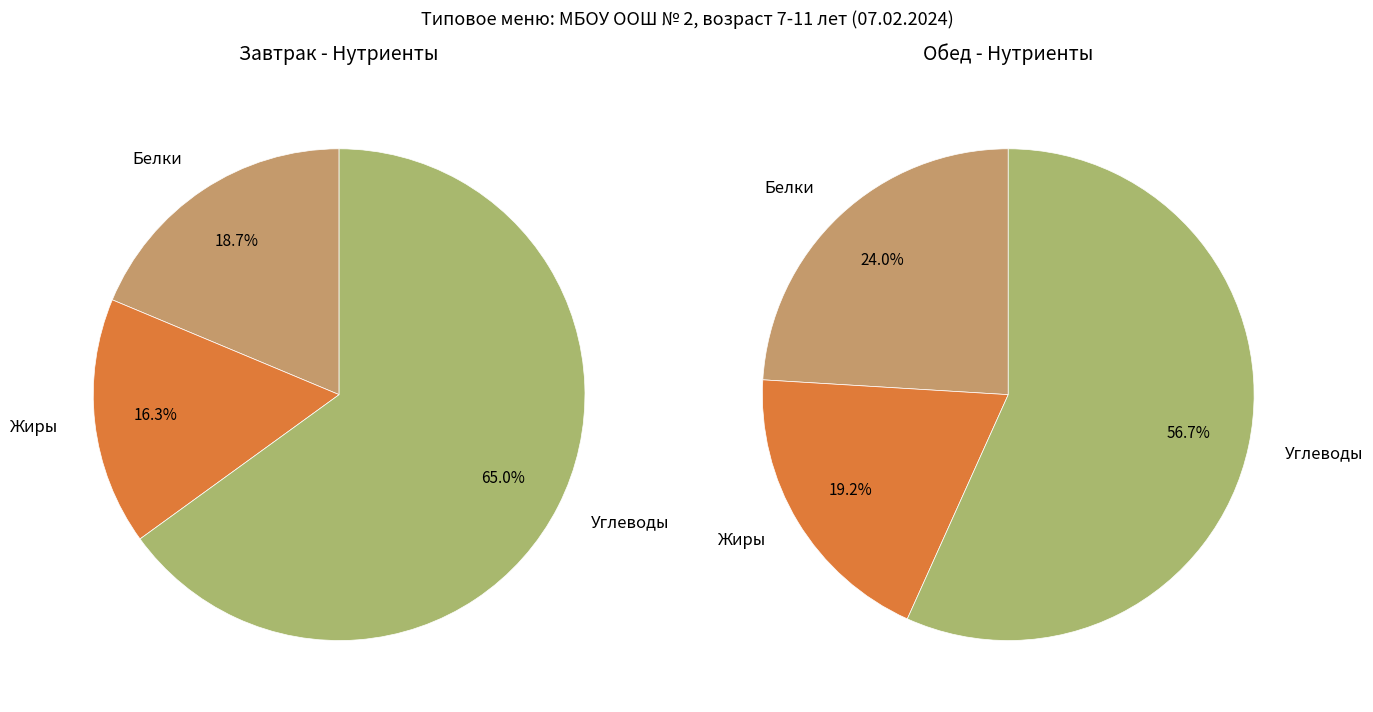

Which has a higher value, Завтрак or Обед?

Завтрак